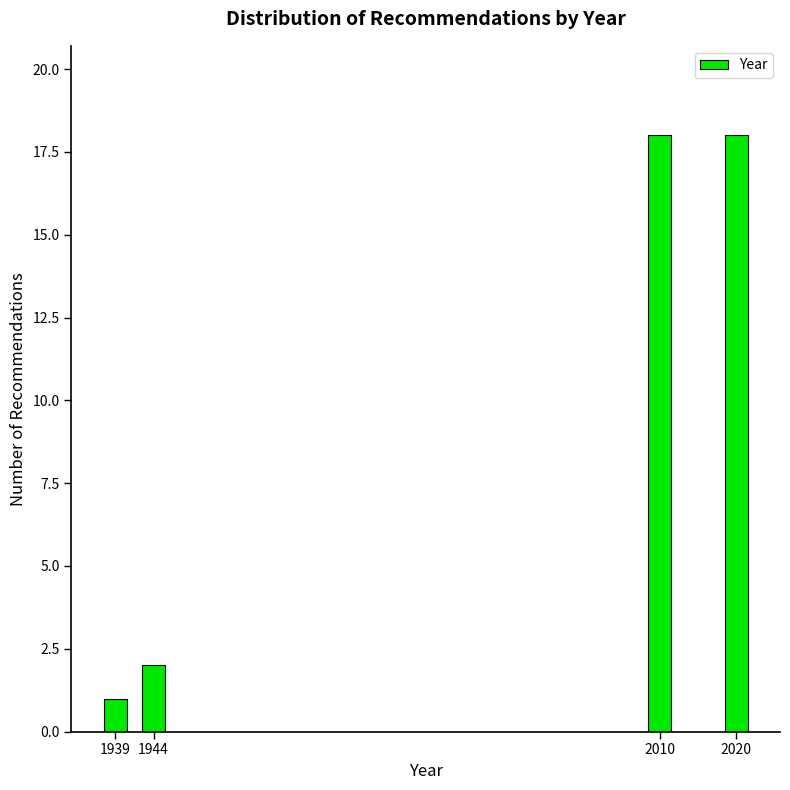

Reading left to right, transcribe all the data shown in this chart.

1939=1	1944=2	2010=18	2020=18